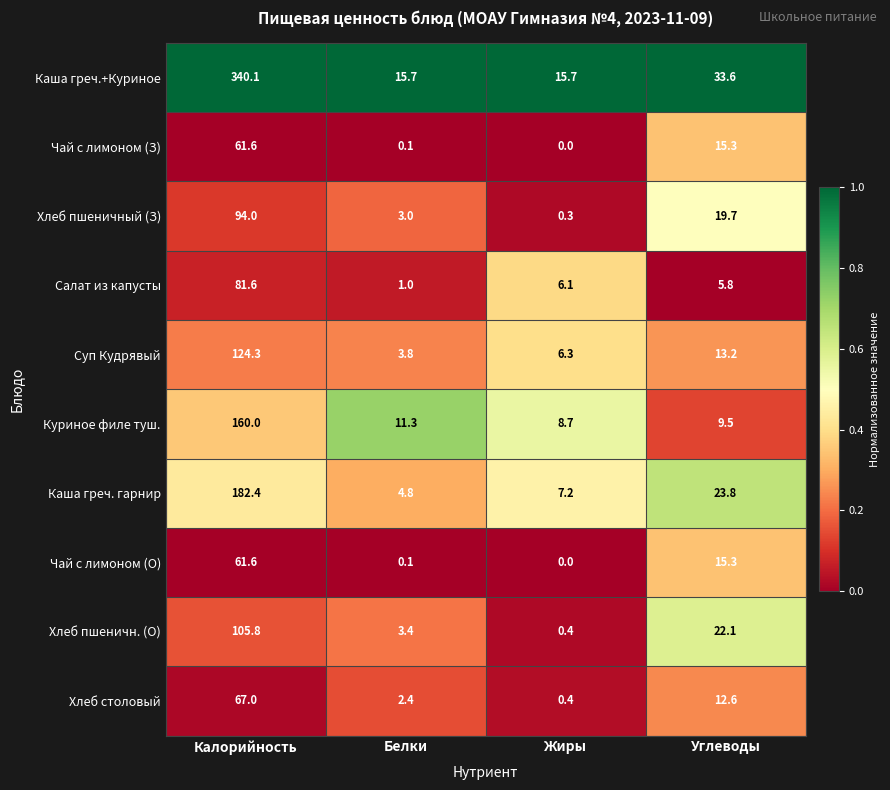

Which series has the largest total across all categories?

Каша греч.+Куриное